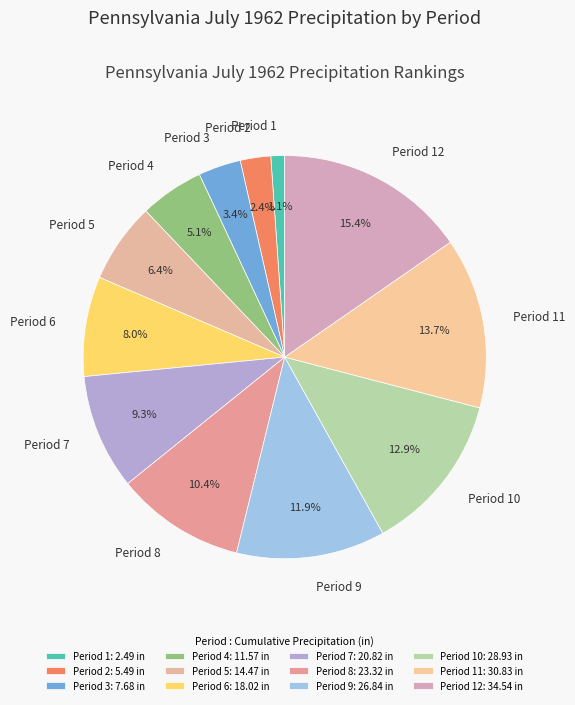

What is the total percentage of Period 1 and Period 9?

13.0%